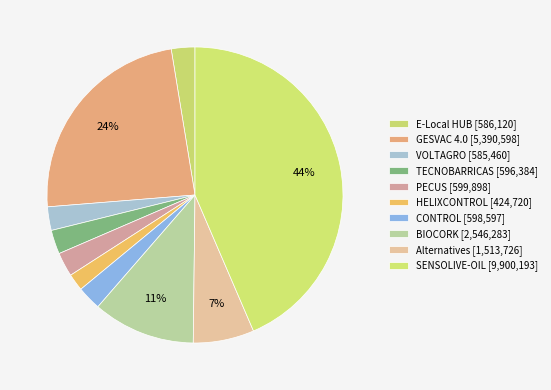

What percentage is NOT represented by CONTROL?

97.4%